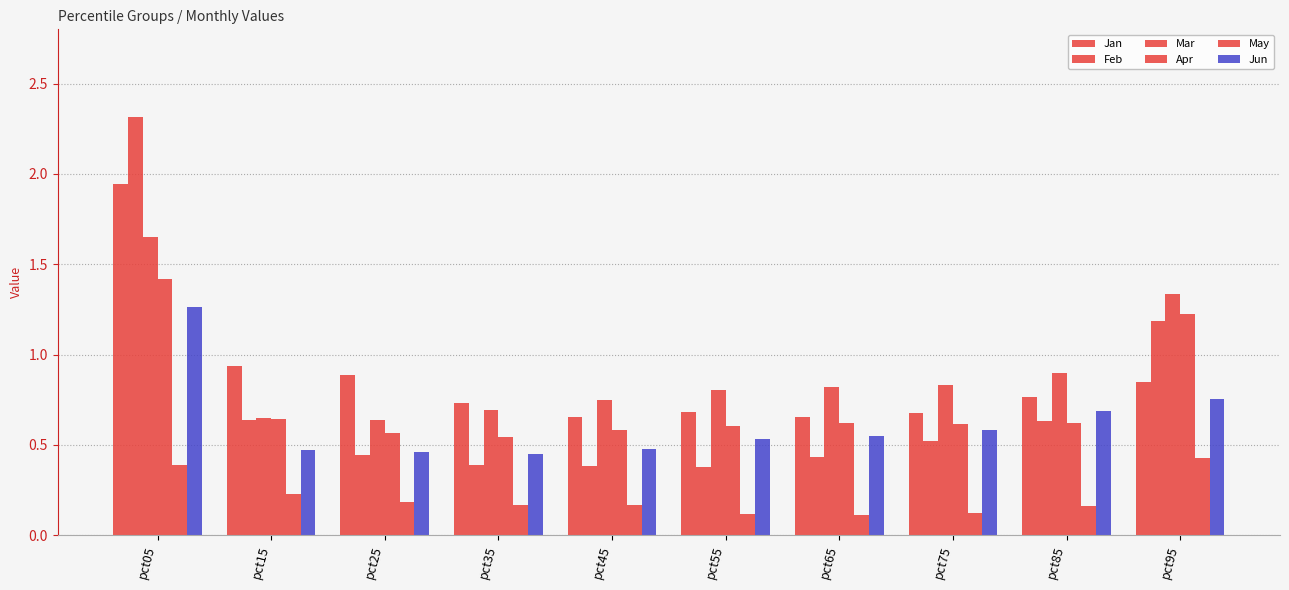

Is it true that Jan equals 0.7 at pct45?

True